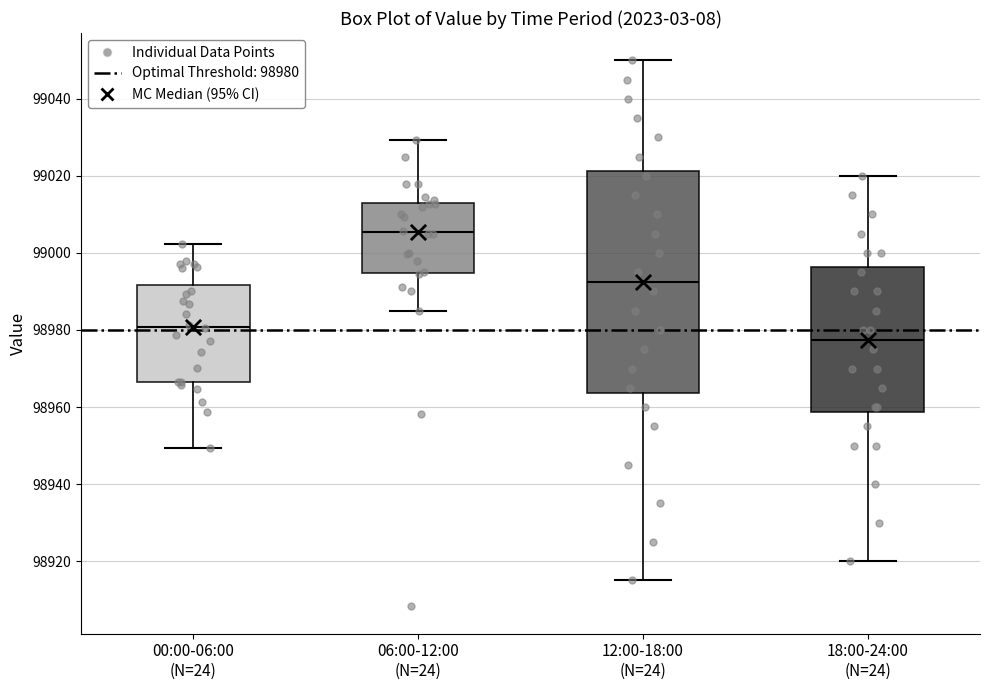

Comparing the boxes themselves (not the whiskers), which one is the tallest?

12:00-18:00 (N=24)